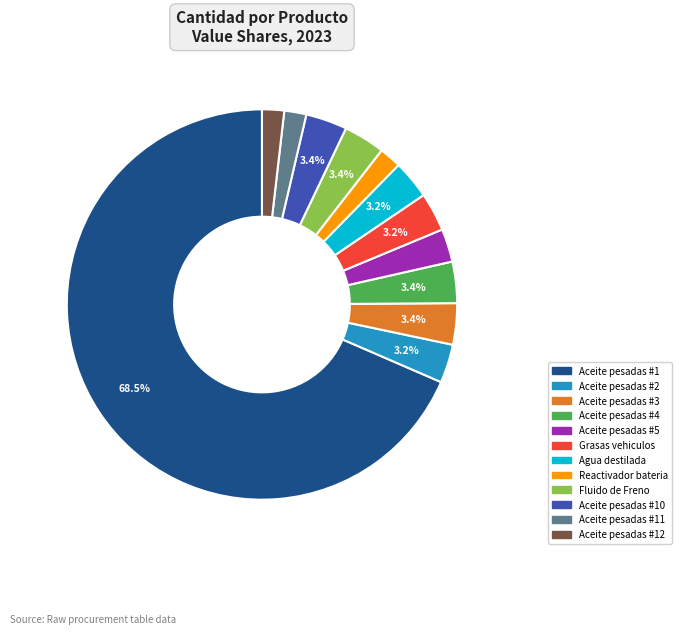

Count the number of slices in the pie.

12